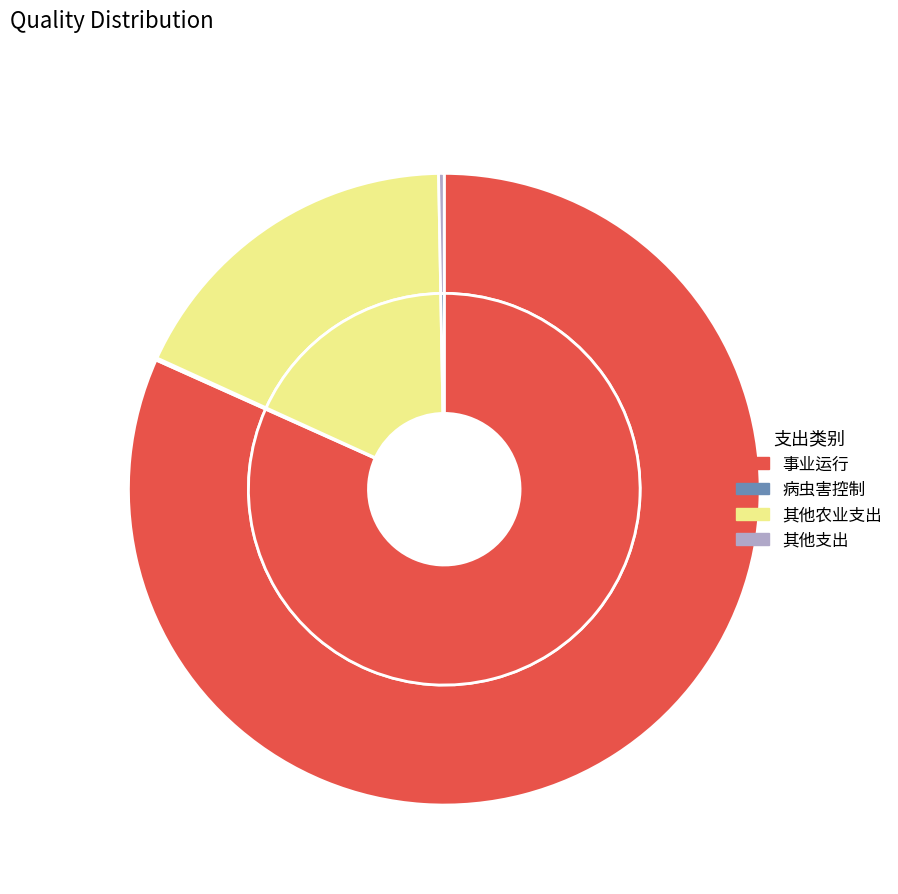

What is the change in value from 病虫害控制 to 其他支出?

+16050.0